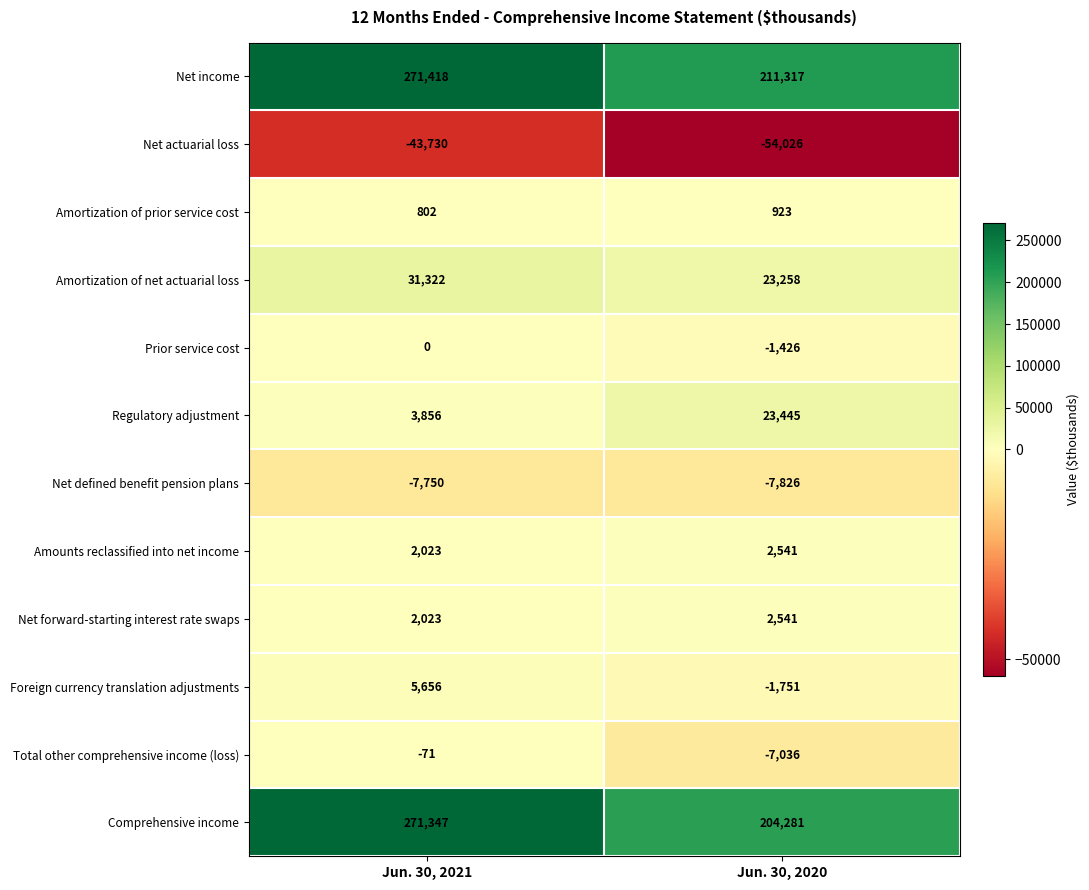

What is the total value across all series at Jun. 30, 2021?

536896